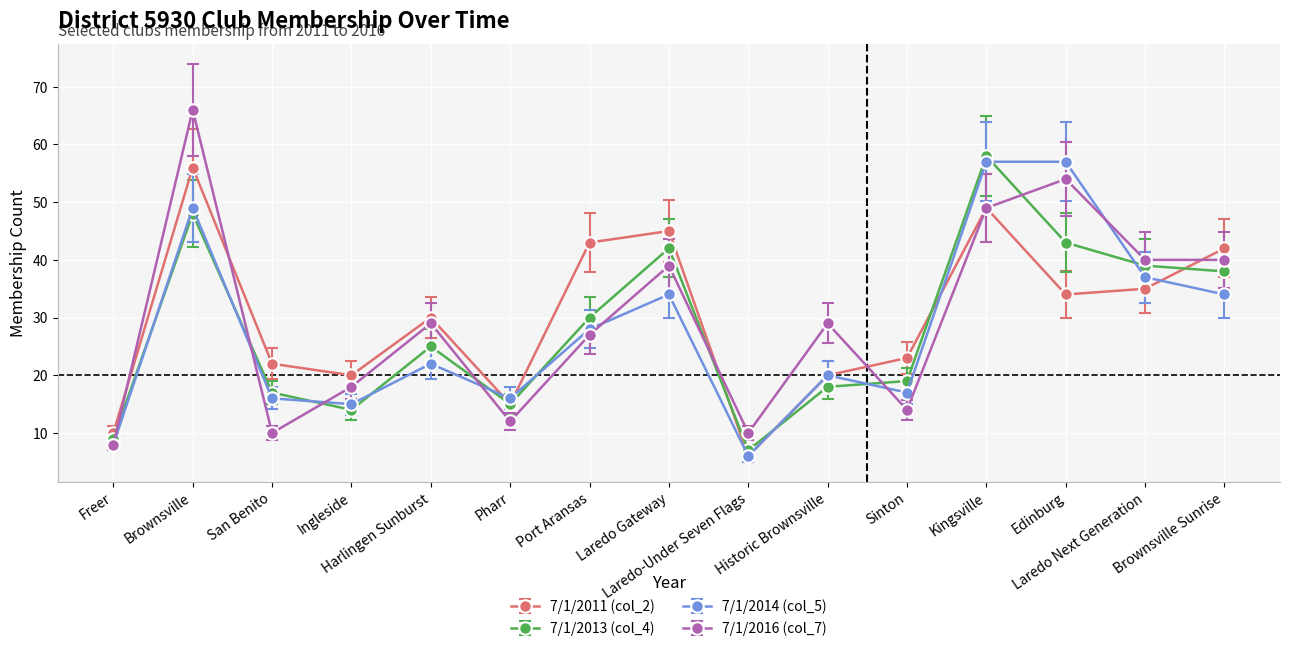

Which label corresponds to the largest value in the chart?

Brownsville